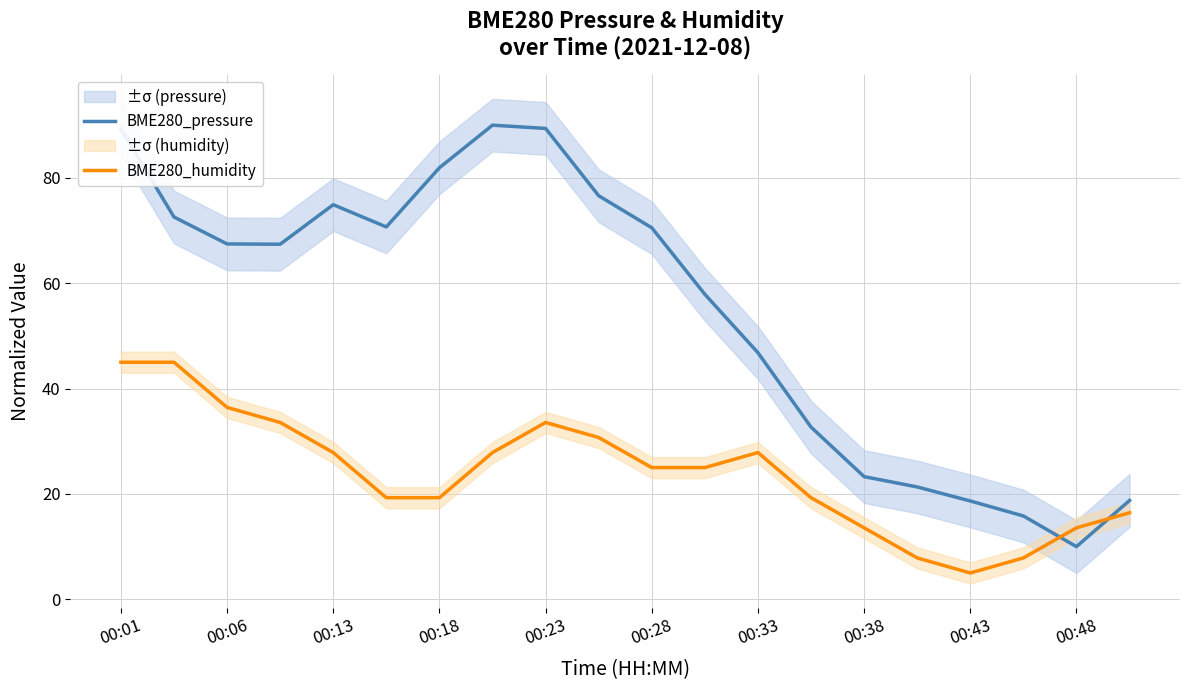

What is the minimum value for BME280_pressure?

10.0